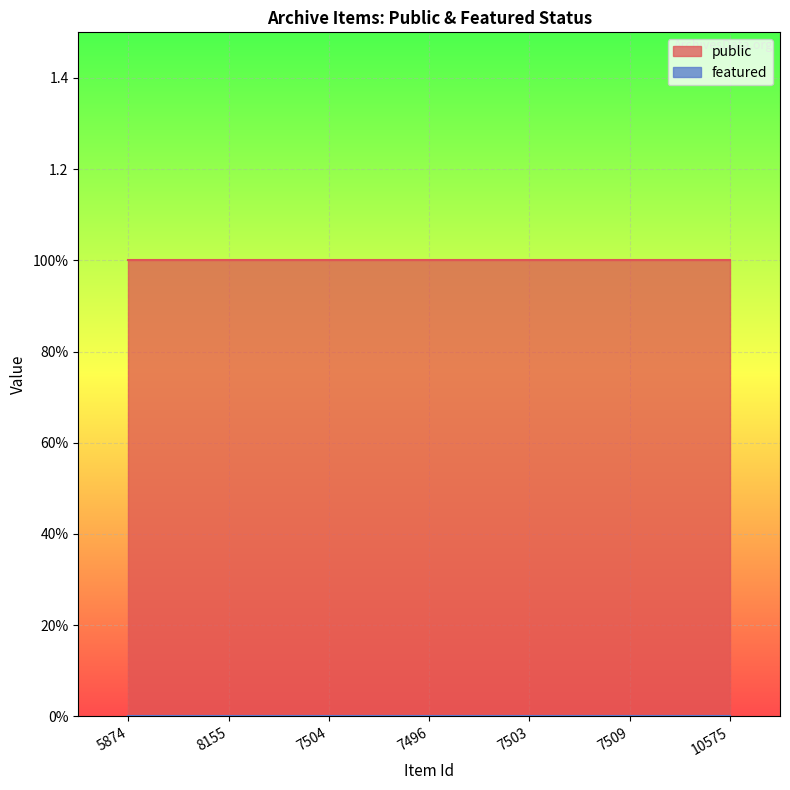

Which category has the highest value in the featured series?

5874